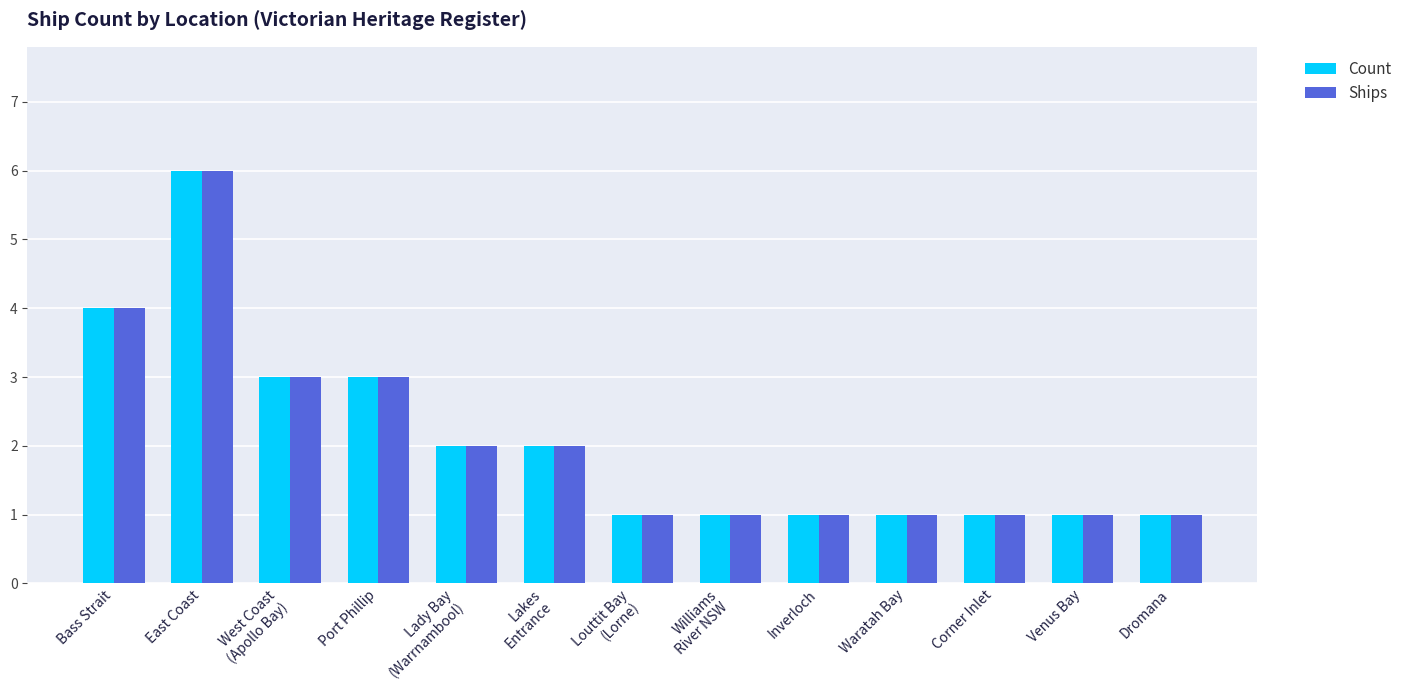

What is the total value across all series at Waratah Bay?

2